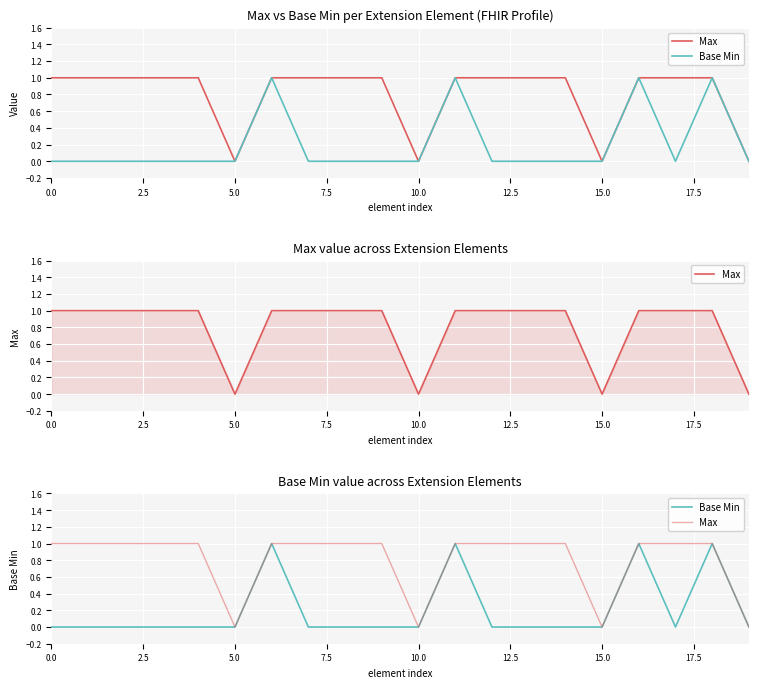

What is the sum of all Base Min values?

4